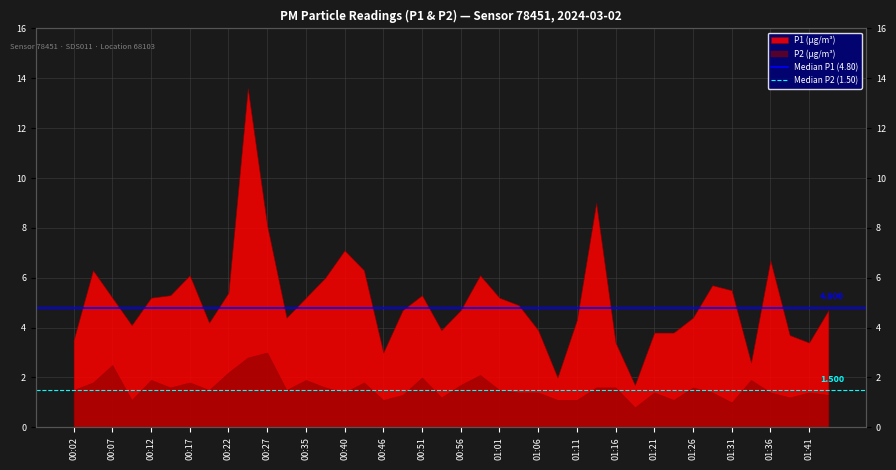

At which label is Median P1 (4.80) closest to 4?

00:02